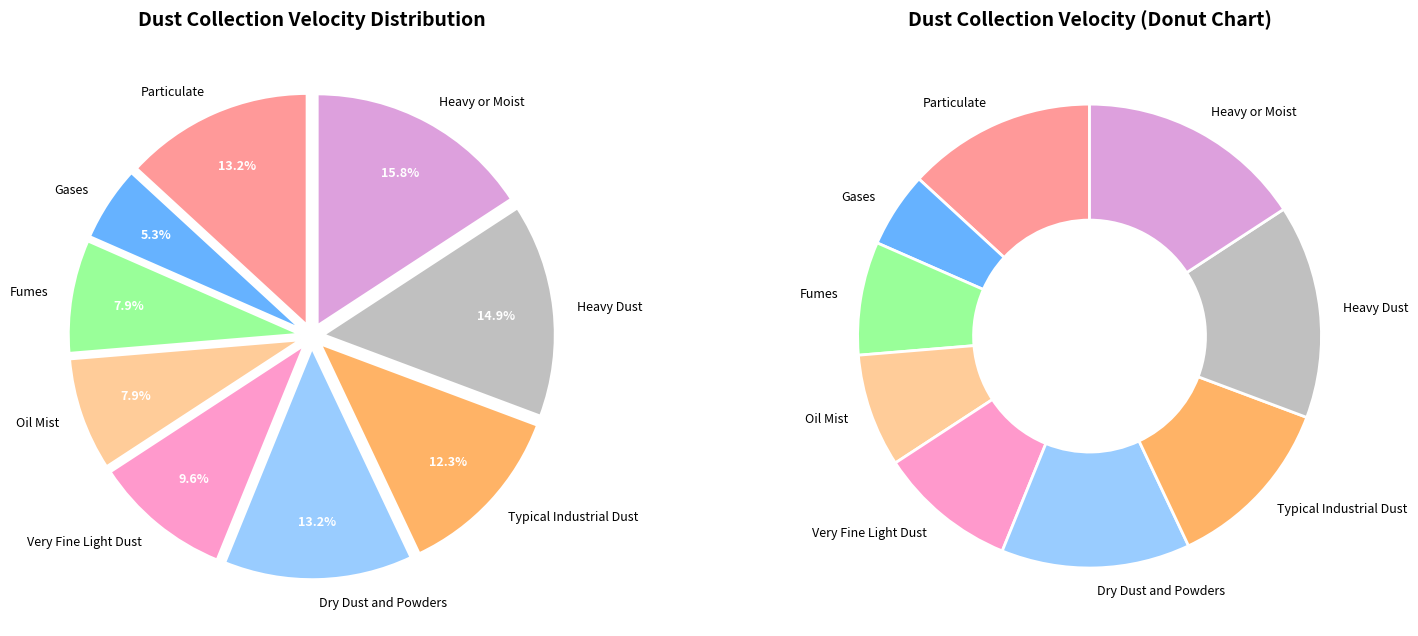

What percentage do Very Fine Light Dust and Heavy Dust together represent?

24.6%